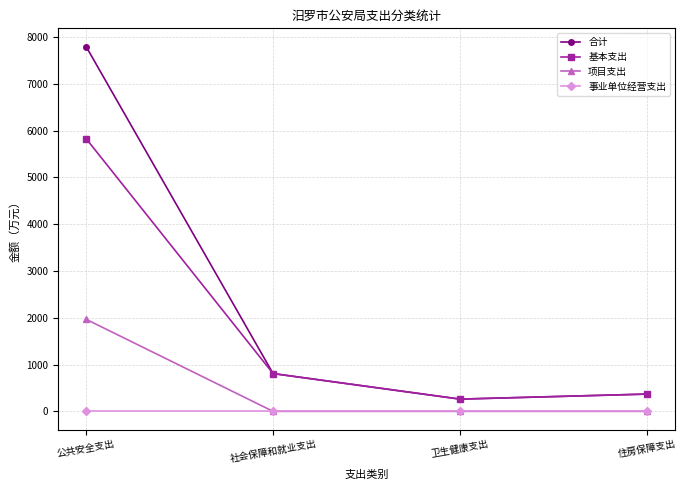

Rank the series by their maximum value, from lowest to highest.

事业单位经营支出, 项目支出, 基本支出, 合计